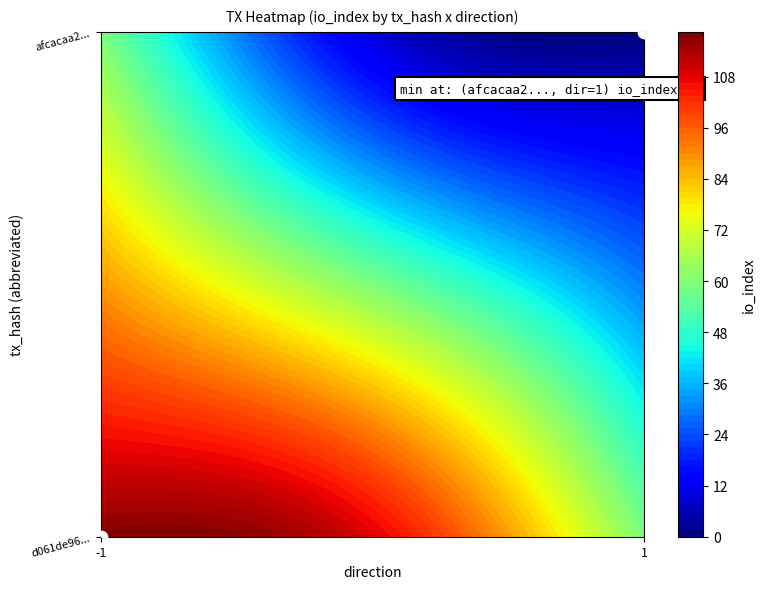

What is the approximate value at 1?

1